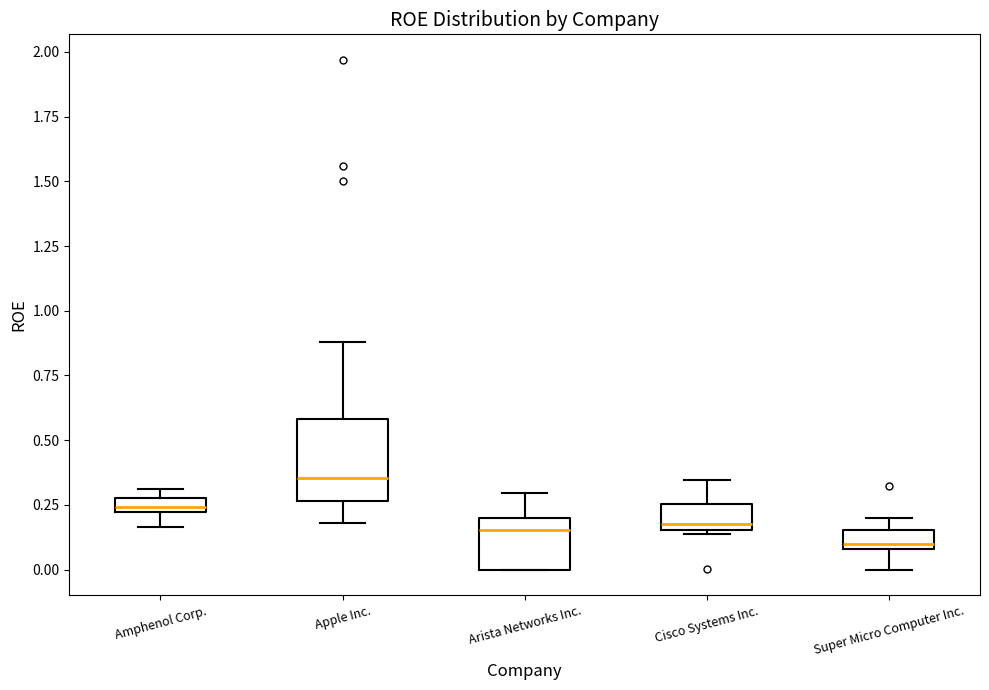

Which box's median line is the lowest?

Super Micro Computer Inc.